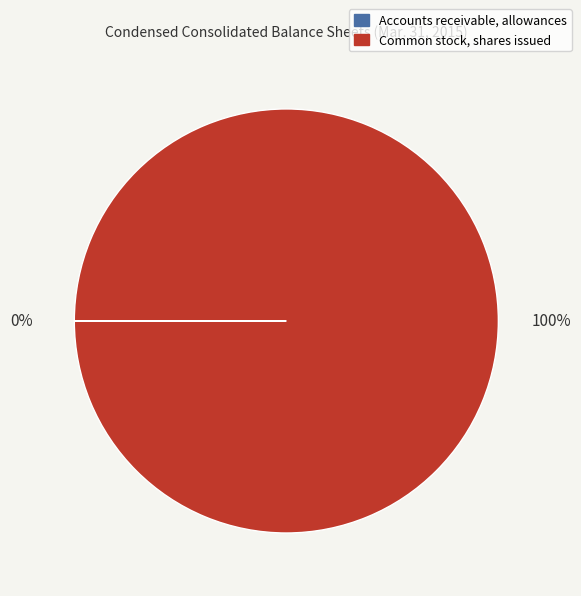

Is it true that Common stock, shares issued is 100% of the pie?

True